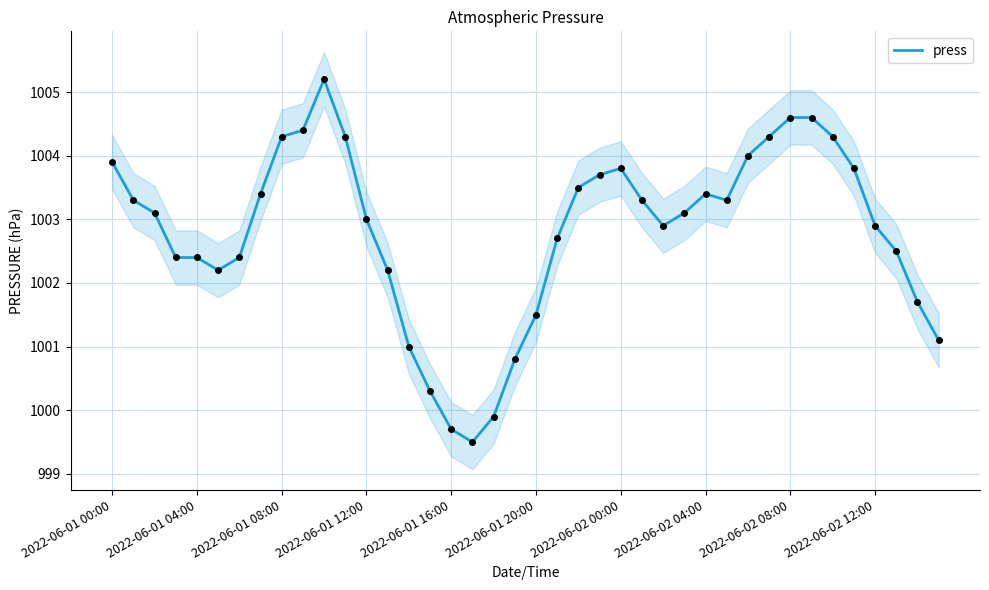

What is the ratio of the value at 25 to the value at 10?

1.0